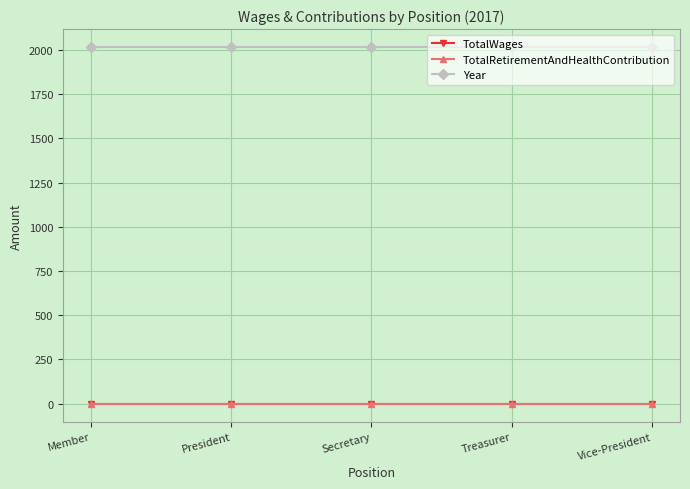

Which category has the highest value across all series?

Member